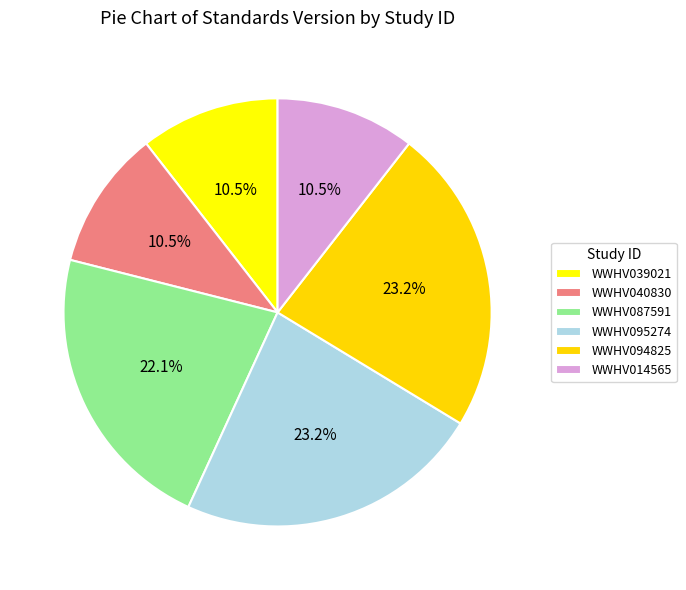

Which slice is the largest?

WWHV095274